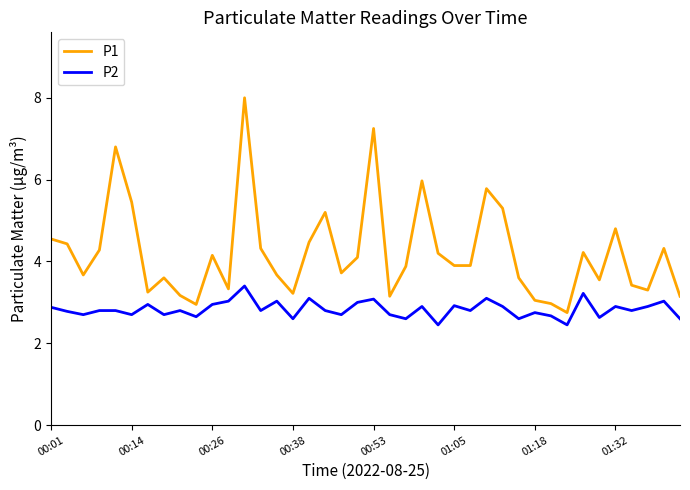

What is the maximum value for P2?

3.4